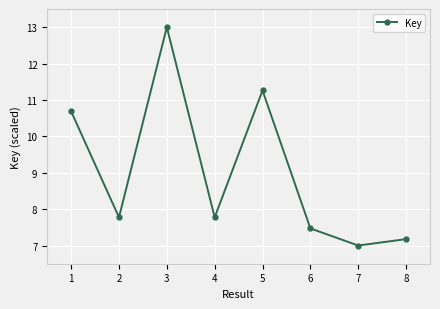

What is the change in value from 2 to 6?

-0.3